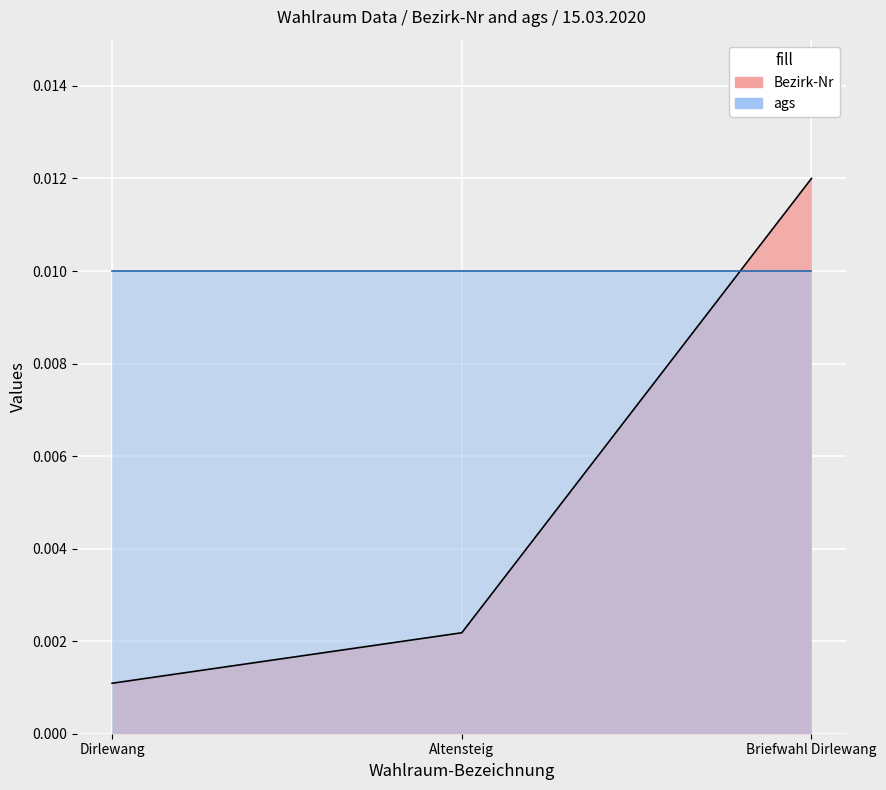

The value at Altensteig is 0.0. True or false?

False